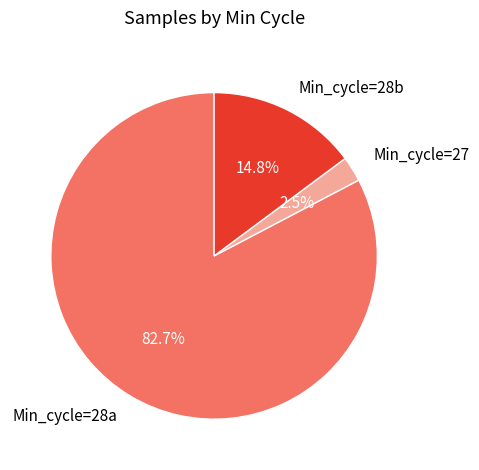

How many segments does this pie chart have?

3